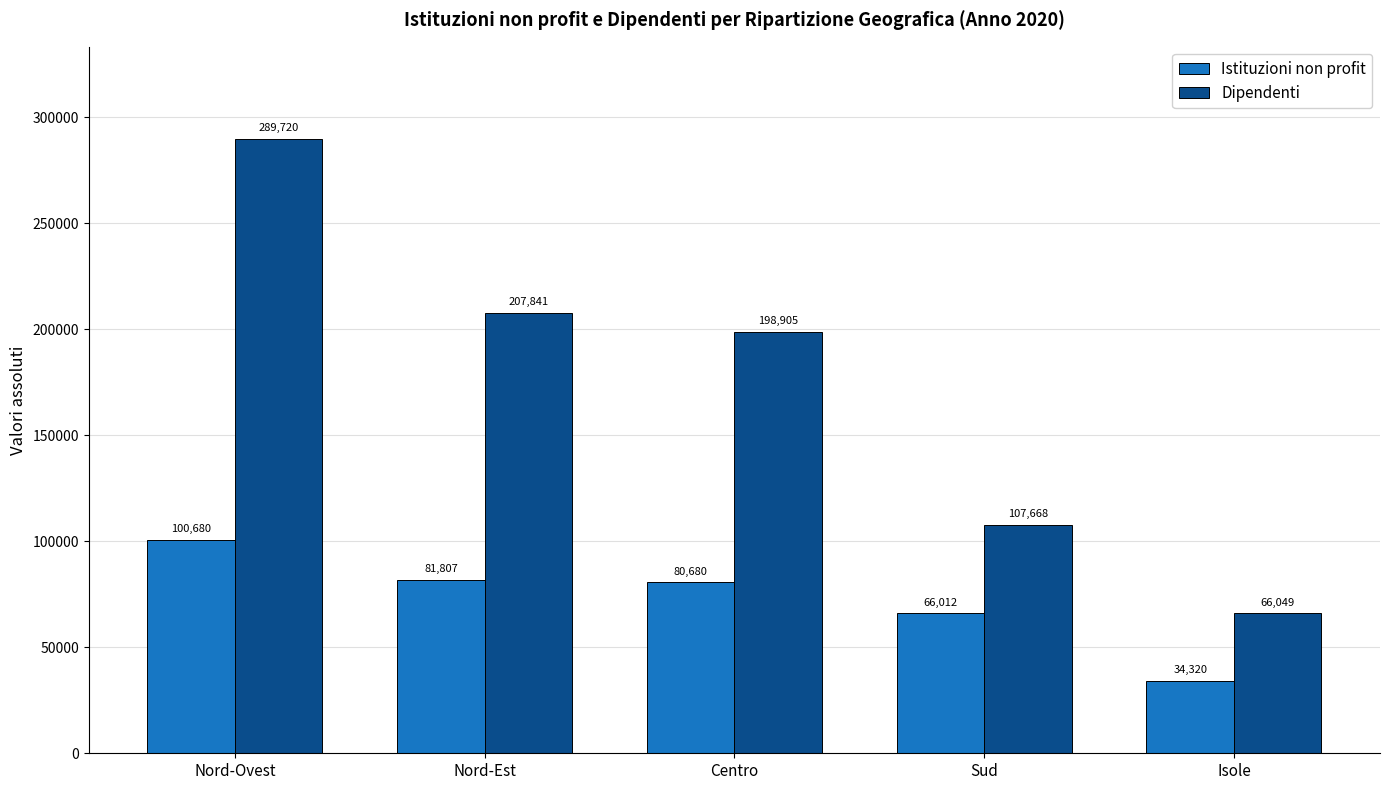

What position from the left is Sud?

4